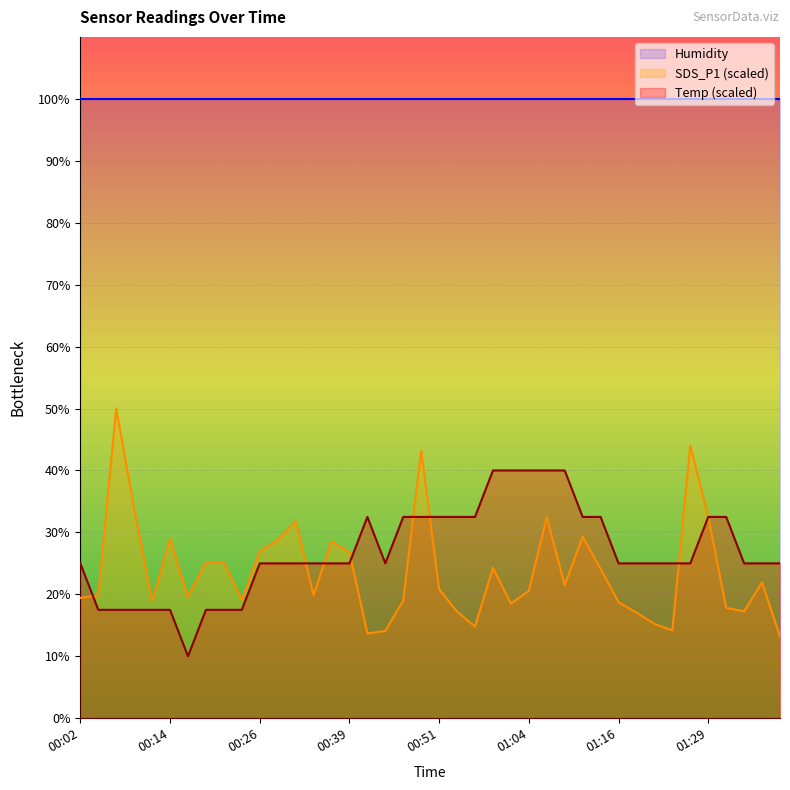

Which series has the largest range (max minus min)?

SDS_P1 (scaled)